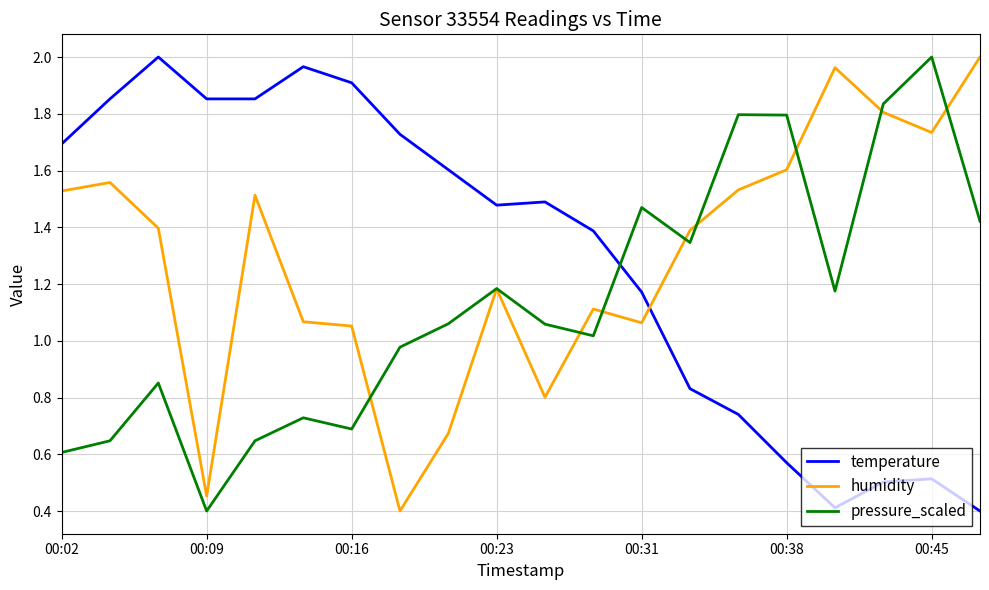

What is the minimum value shown in the chart?

0.4